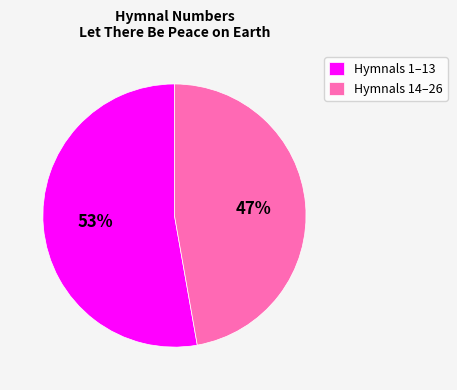

What is the majority slice?

Hymnals 1–13